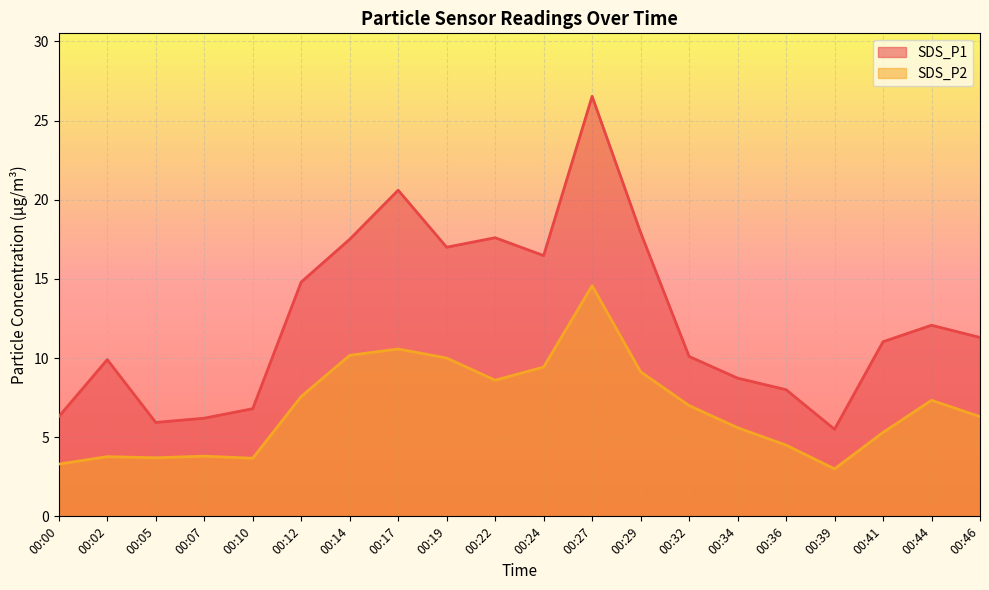

What is the minimum value shown in the chart?

3.0